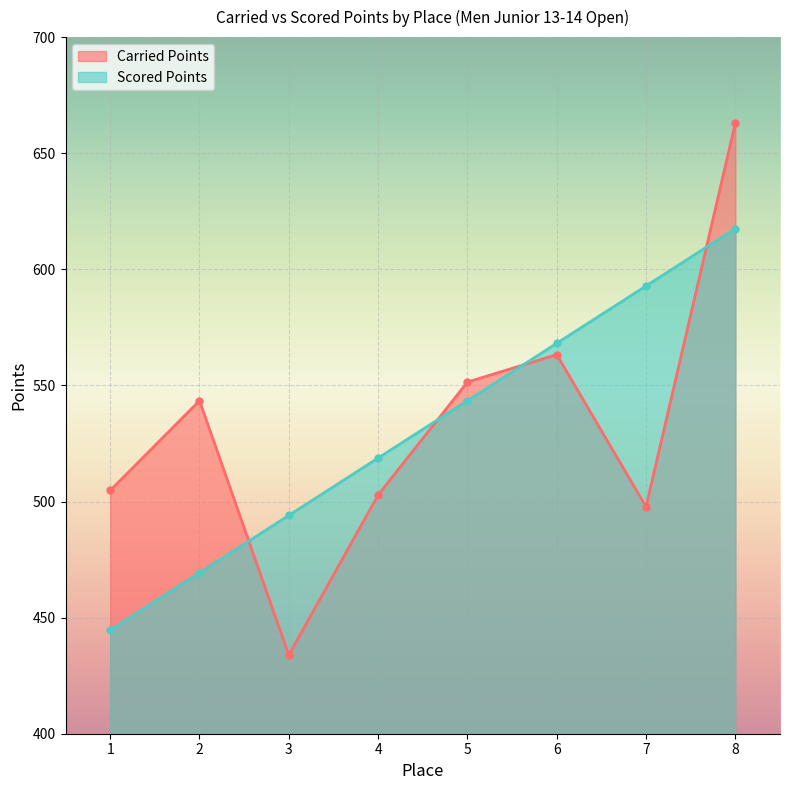

Which series ends up on top after the final intersection of Carried Points and Scored Points?

Carried Points